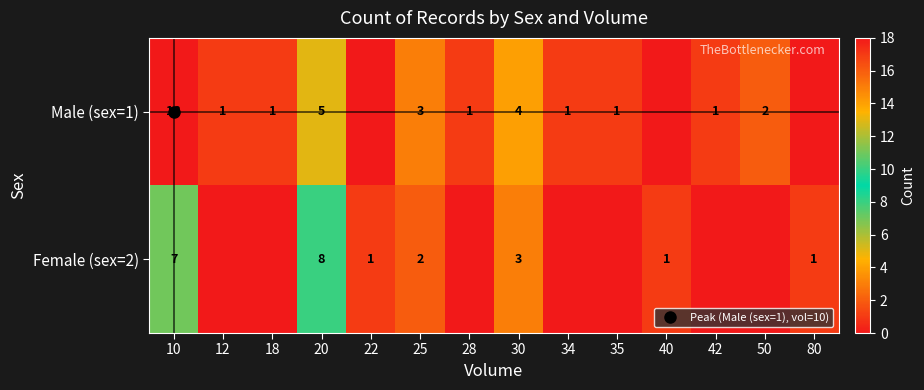

At how many categories does at least one series exceed 15?

1